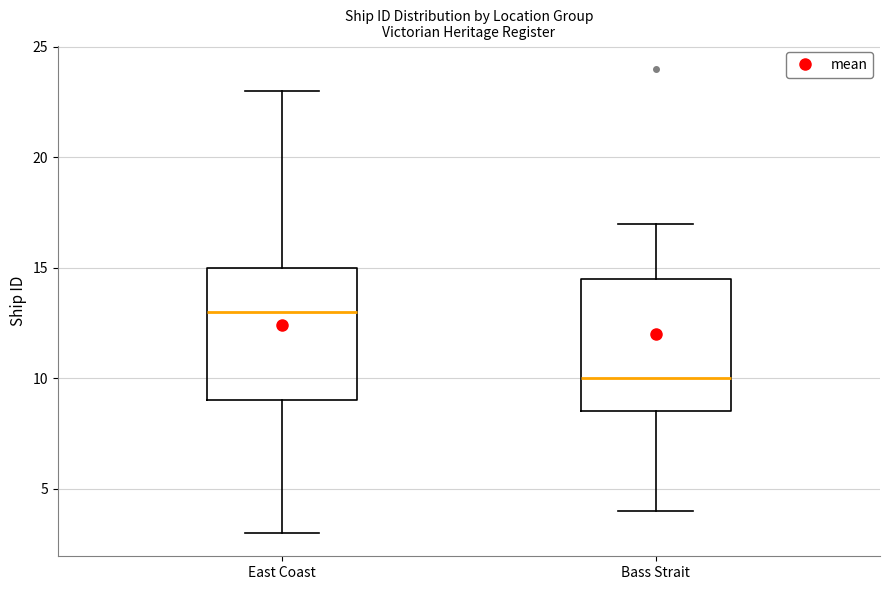

Reading left to right, read every box against the y-axis: the position of its median line, the range the box covers, and the ends of its whiskers. The values are not printed on the chart, so give them approximately, as read against the axis.

East Coast: median 13.0, box 9.0 to 15.0, whiskers 3.0 to 23.0
Bass Strait: median 10.0, box 8.5 to 14.5, whiskers 4.0 to 17.0